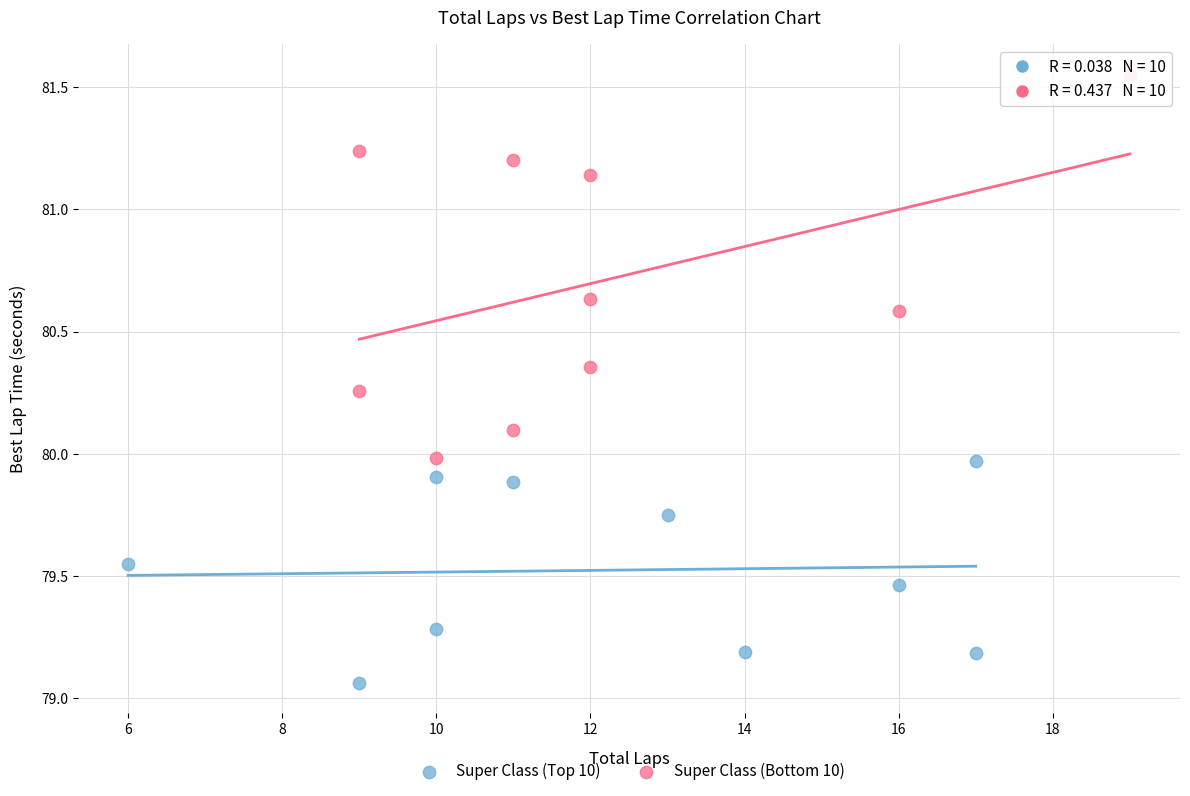

Which series contains the highest Y value?

Super Class (Bottom 10)